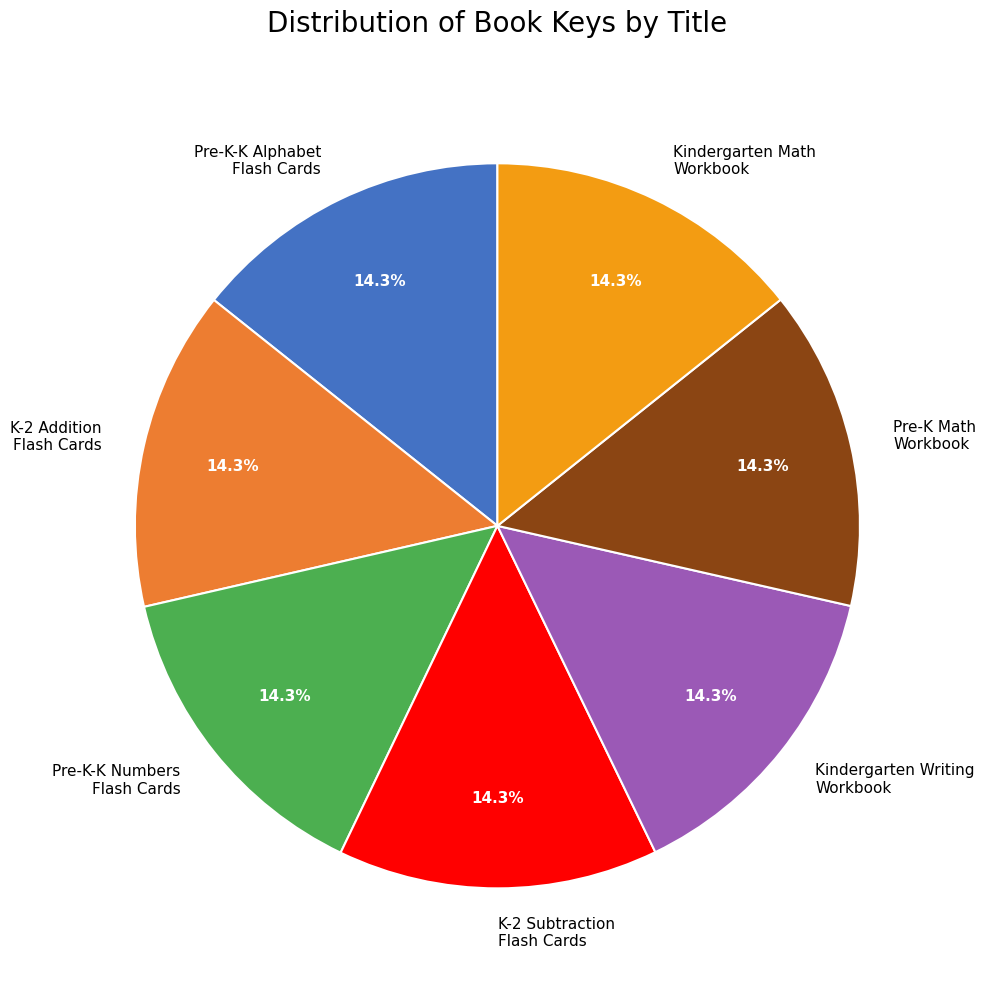

Do Kindergarten Math Workbook and K-2 Addition Flash Cards together represent more than half of the pie?

No